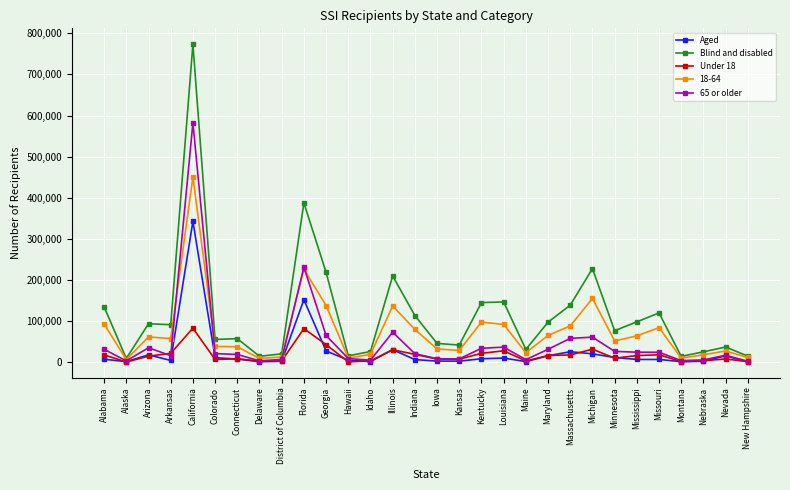

Where is 65 or older nearest to the value 292461?

Florida